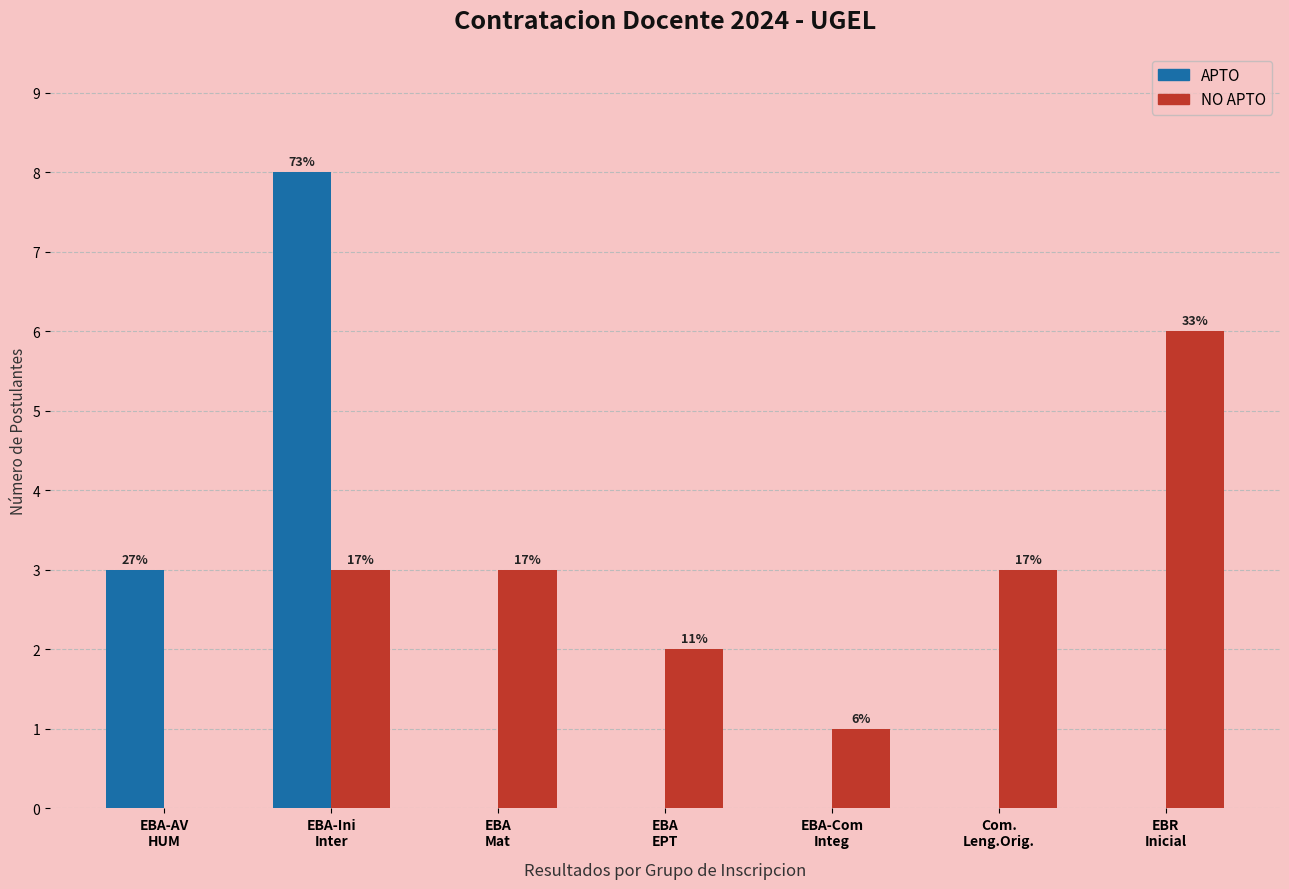

Are the bars grouped side by side (vs. stacked)?

Yes